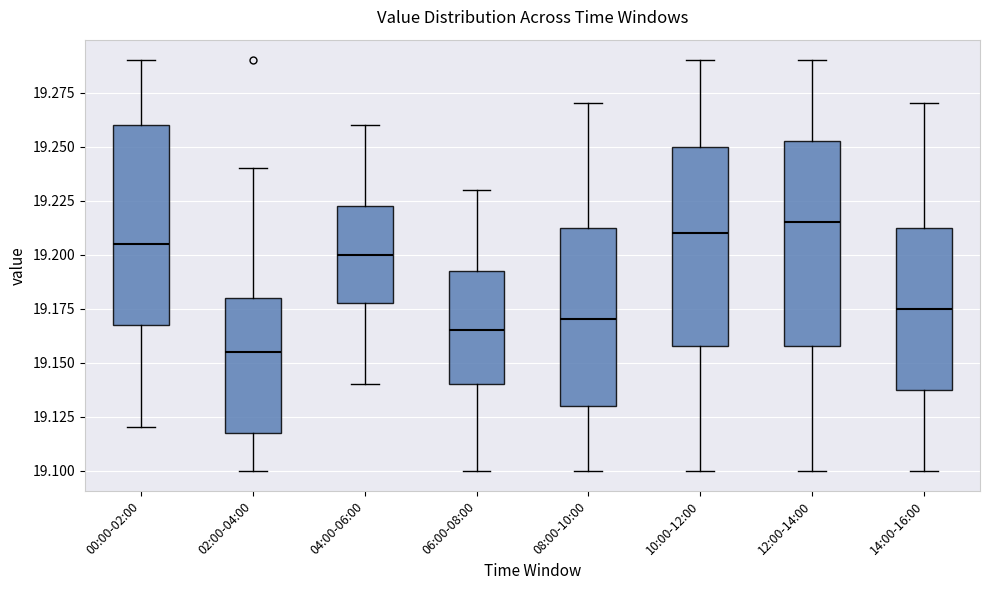

Where does the median line of the box for 08:00-10:00 sit on the y-axis? The values are not printed on the chart, so give them approximately, as read against the axis.

19.170